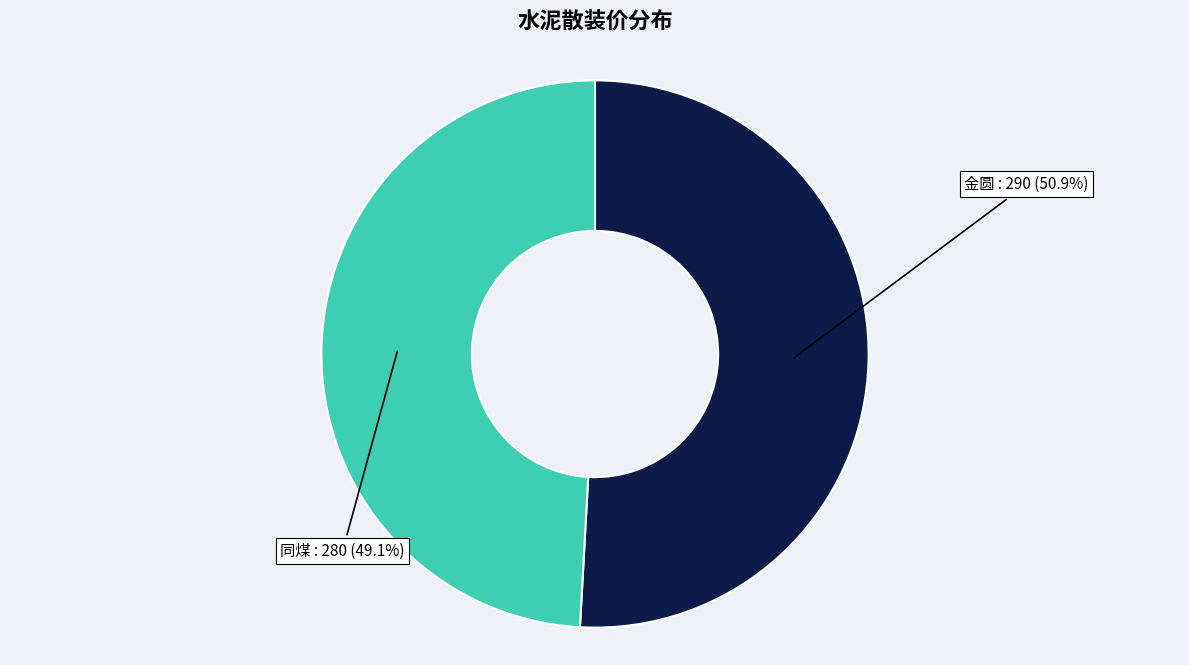

How many slices are in this pie chart?

2